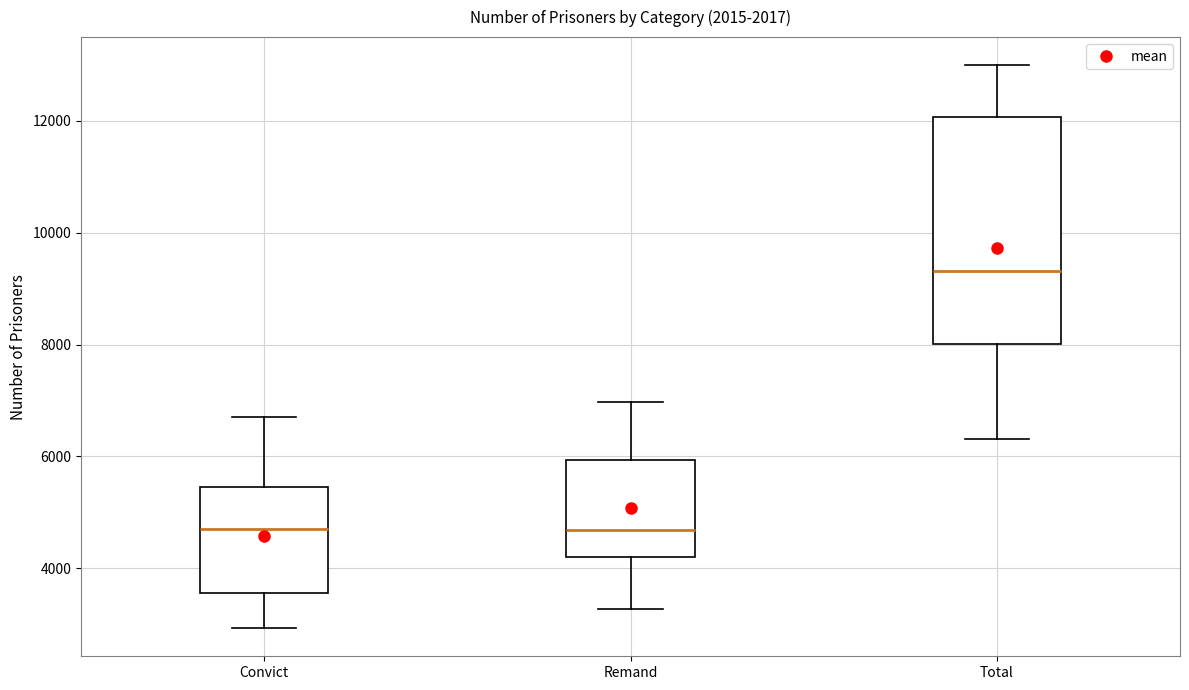

Reading left to right, transcribe this box plot: for each box, give where its median line is, the range the box spans, and where its two whiskers end, as read against the y-axis. The values are not printed on the chart, so give them approximately, as read against the axis.

Convict: median 4800, box 3600 to 5400, whiskers 3000 to 6800
Remand: median 4600, box 4200 to 6000, whiskers 3200 to 7000
Total: median 9400, box 8000 to 12000, whiskers 6400 to 13000